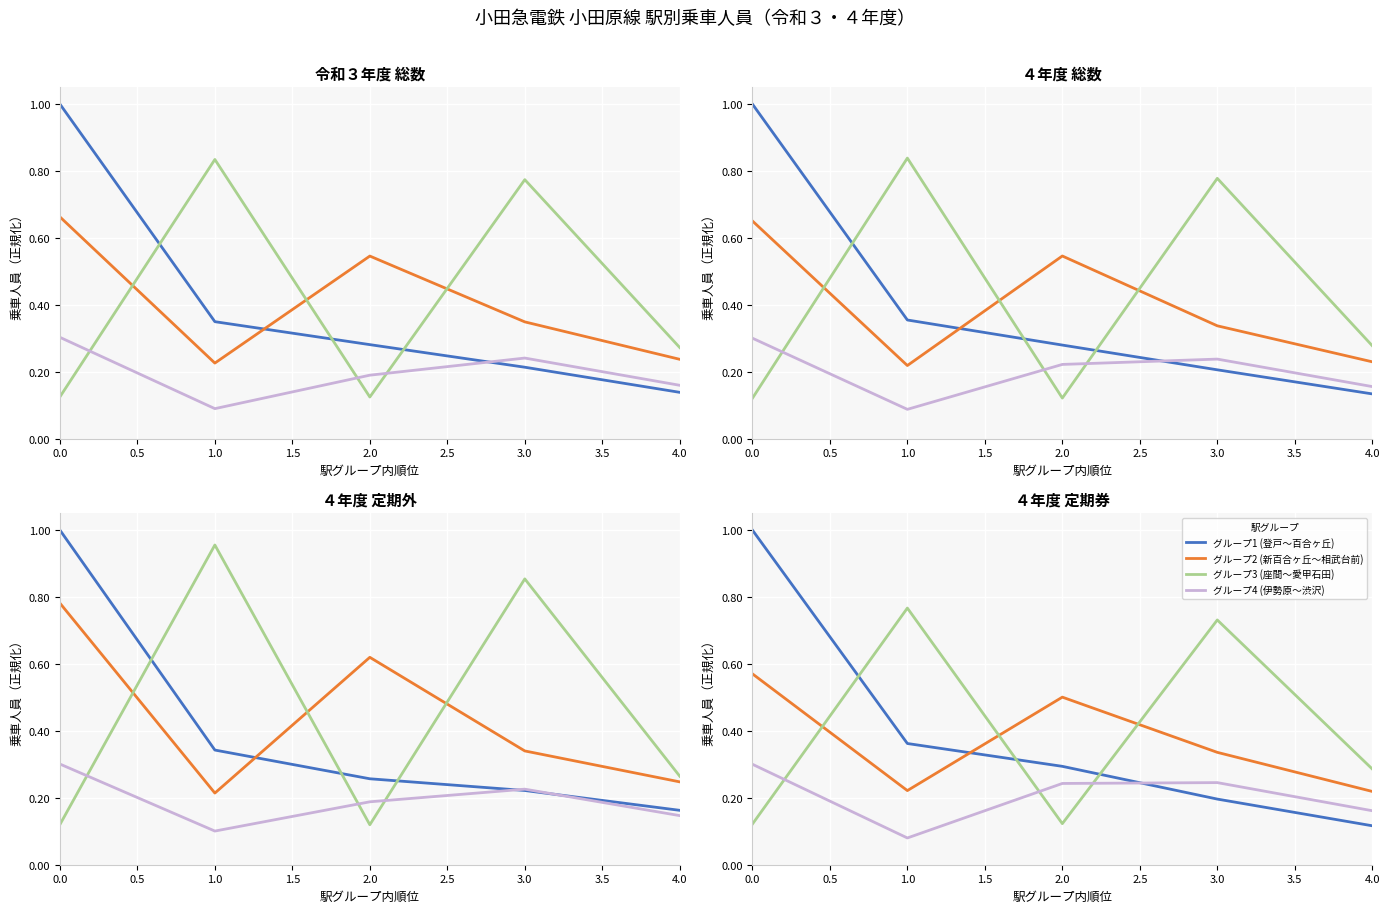

True or false: グループ2 (新百合ヶ丘～相武台前) has a value of 0.6 at 0.0.

True